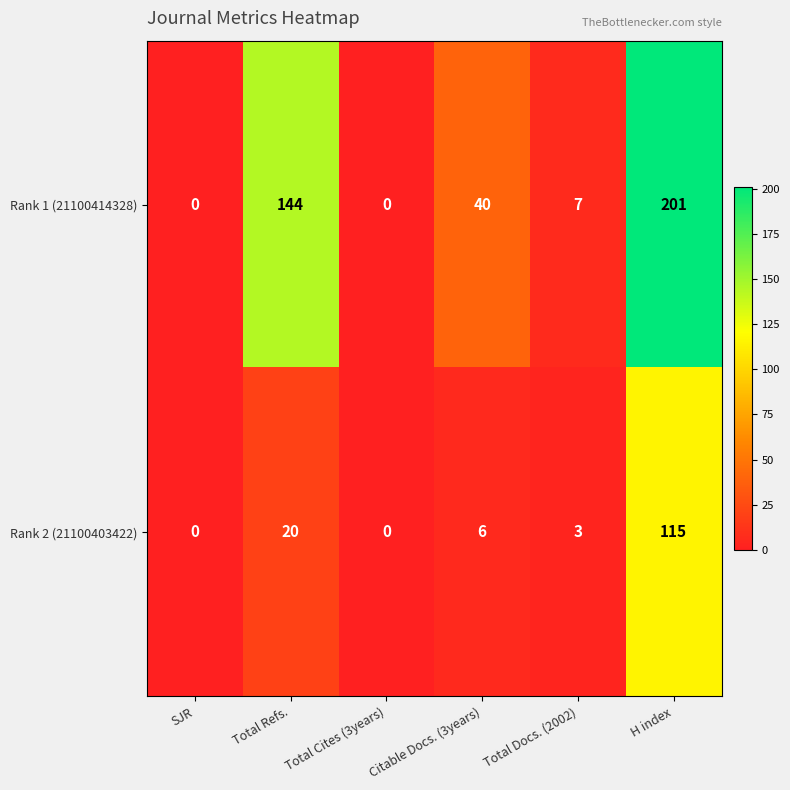

What is the spread (max minus min) of values at H index?

86